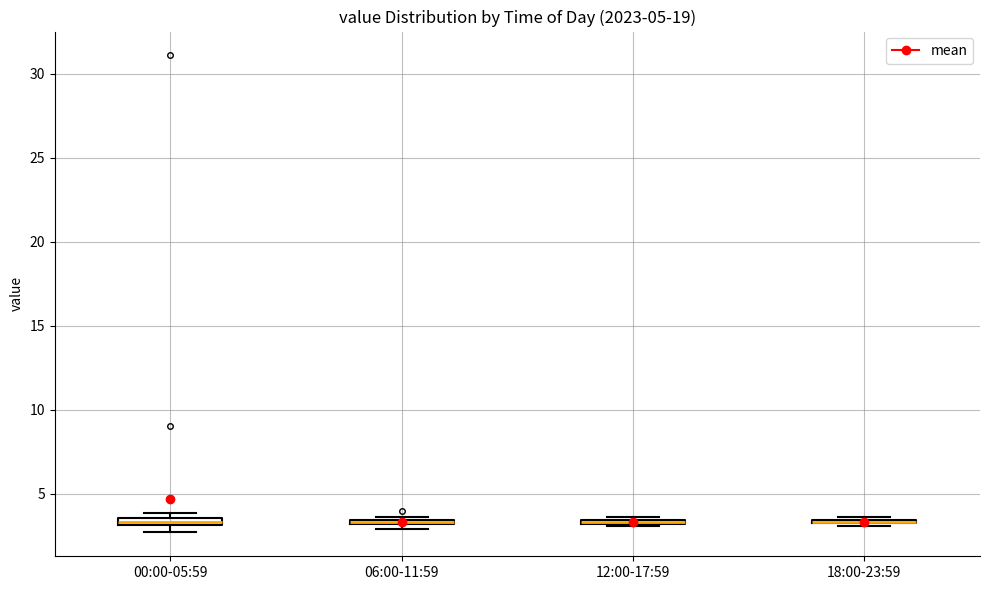

Where is the lower edge of the box for 06:00-11:59 on the y-axis? The values are not printed on the chart, so give them approximately, as read against the axis.

3.0